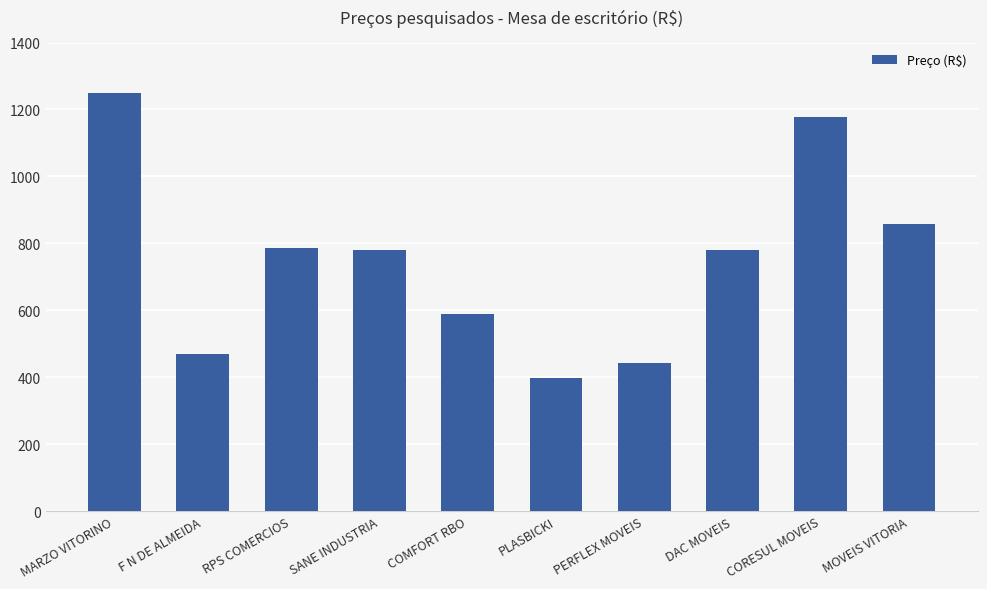

Between PLASBICKI and DAC MOVEIS, which is larger?

DAC MOVEIS